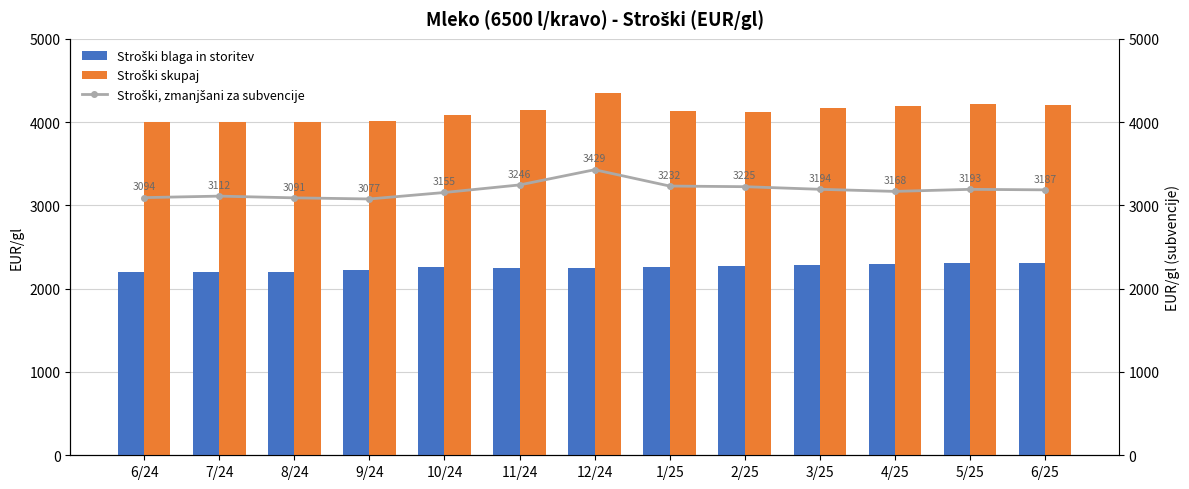

What is the total value across all series at 10/24?

9501.1